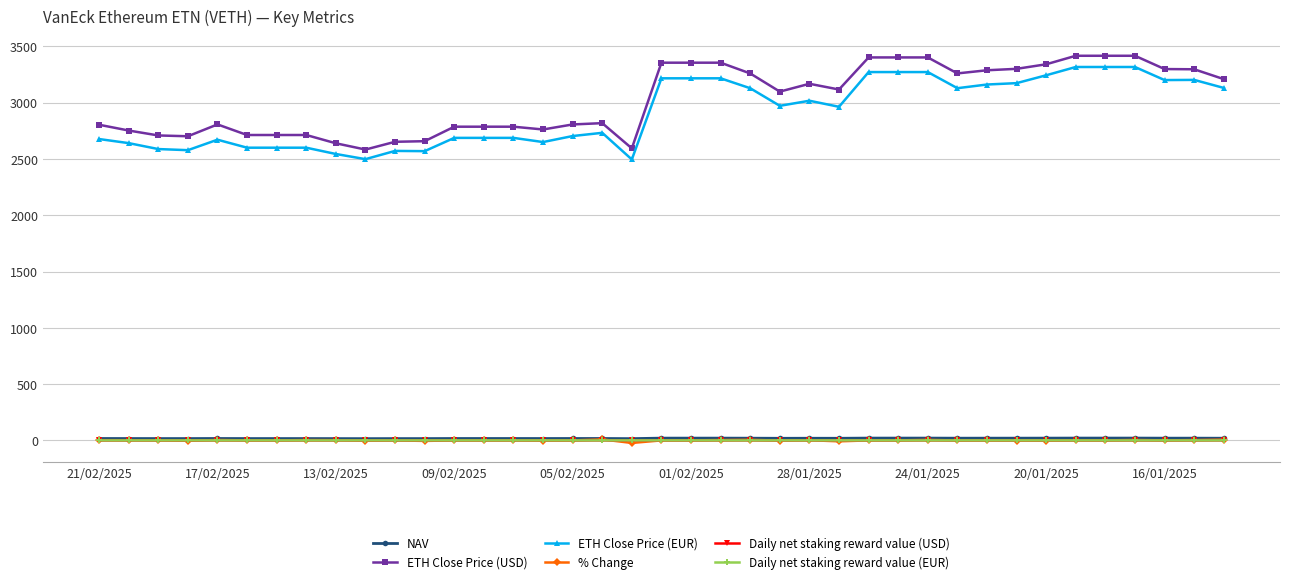

True or false: % Change and ETH Close Price (USD) cross at least once.

False